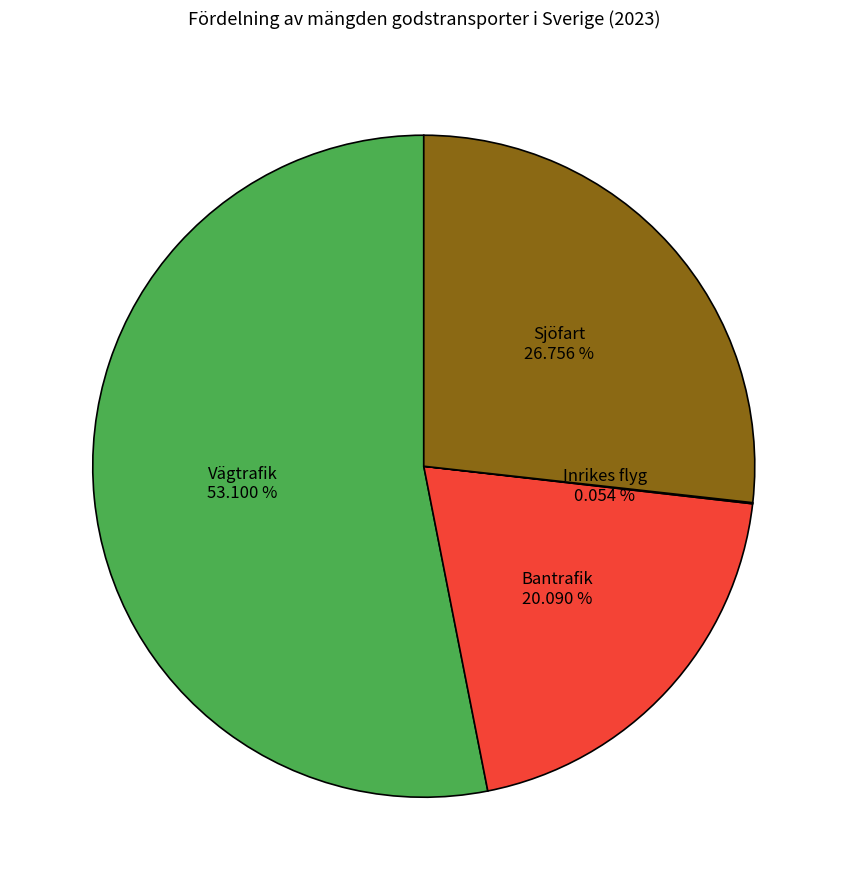

Is there any slice that represents more than half of the pie?

Yes